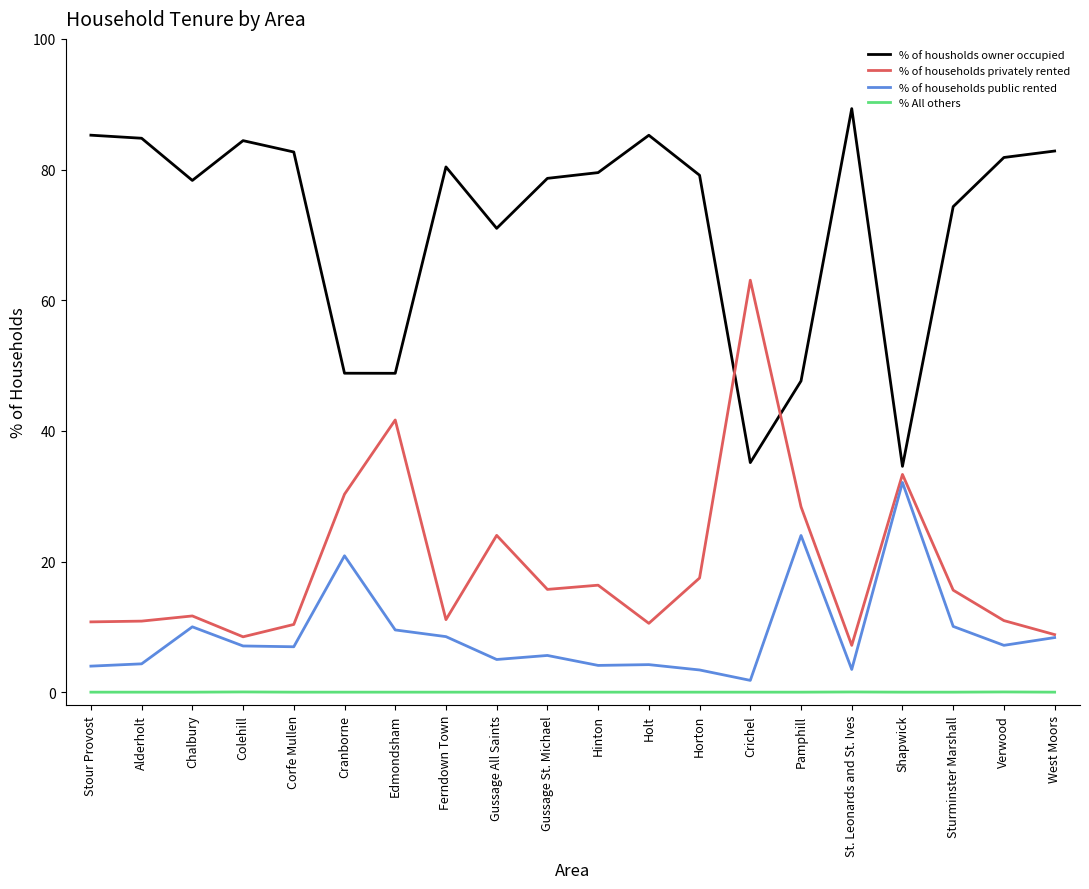

What position from the left is Chalbury?

3